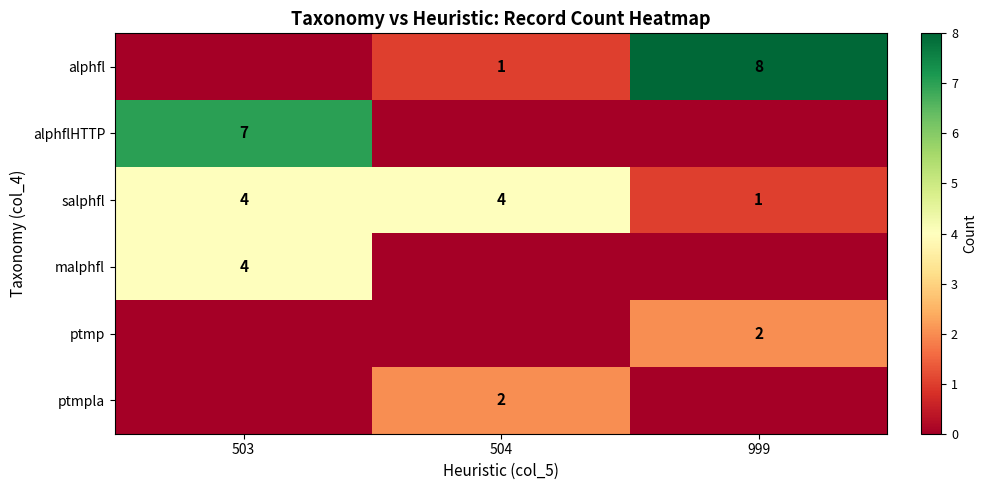

At which label is salphfl closest to 2?

999